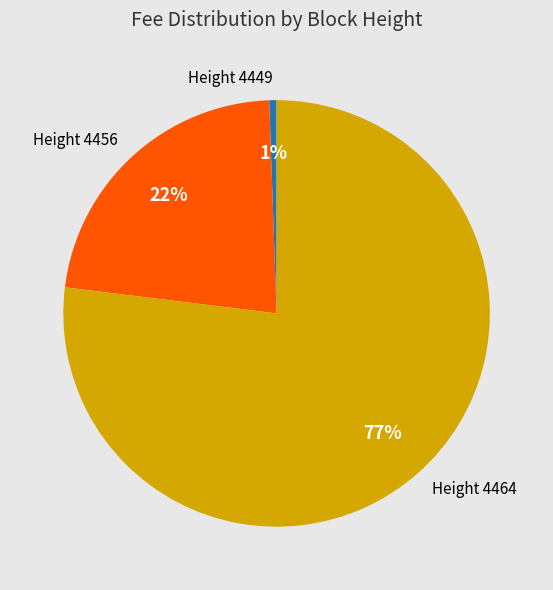

How many slices are in this pie chart?

3